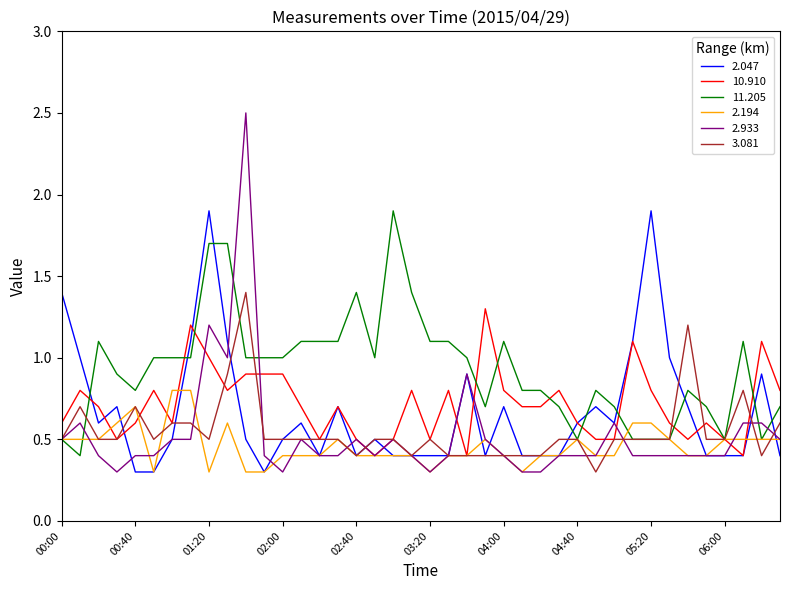

What is the greatest value displayed?

2.5